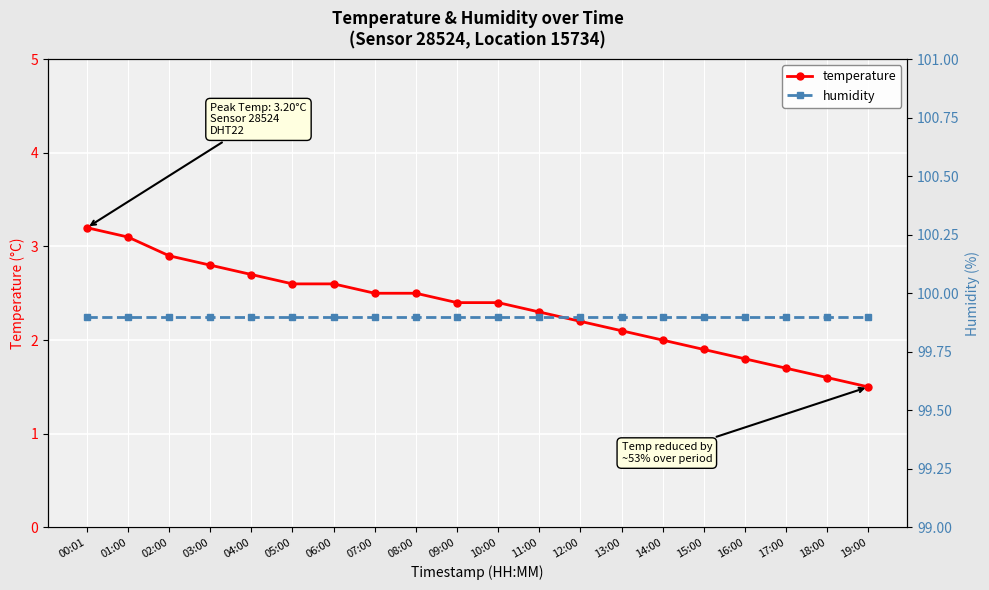

The temperature series shows 2.3 at 11:00. True or false?

True